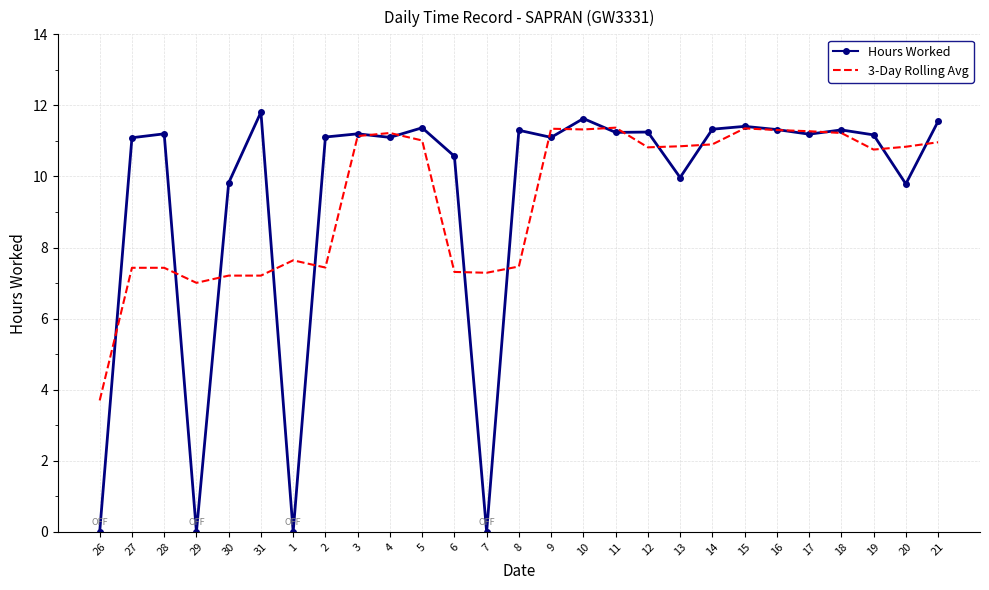

Is the value of Hours Worked at 9 greater than the value of 3-Day Rolling Avg at 9?

No